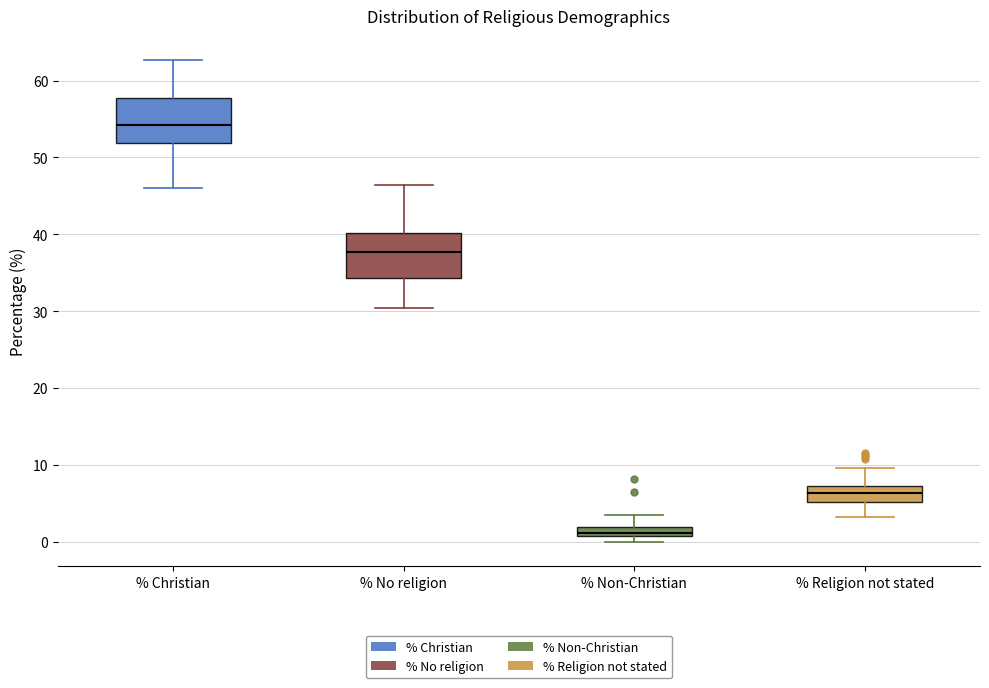

Where does the median line of the box for % Religion not stated sit on the y-axis? The values are not printed on the chart, so give them approximately, as read against the axis.

6